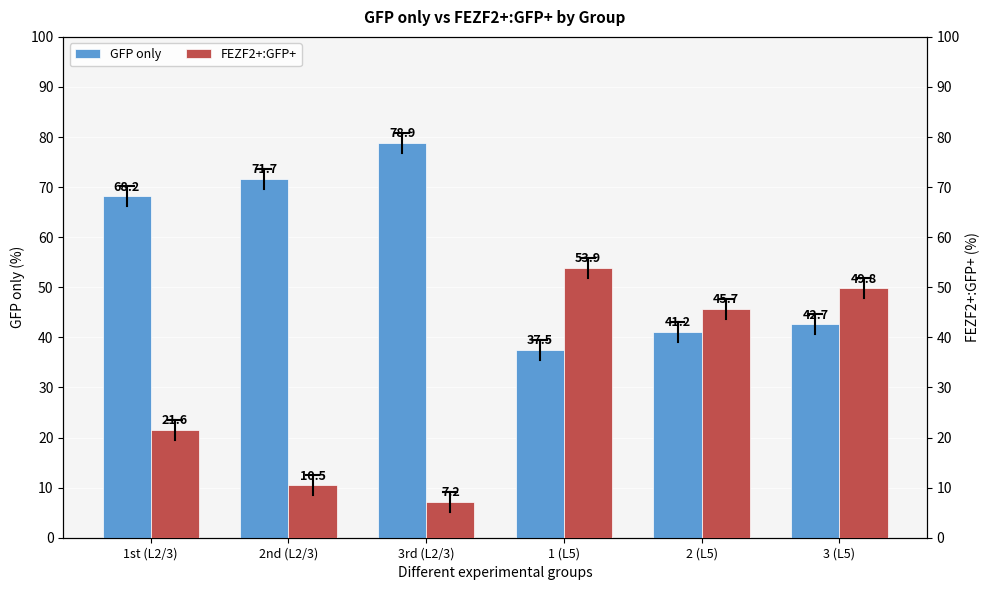

At how many categories does at least one series exceed 31?

6